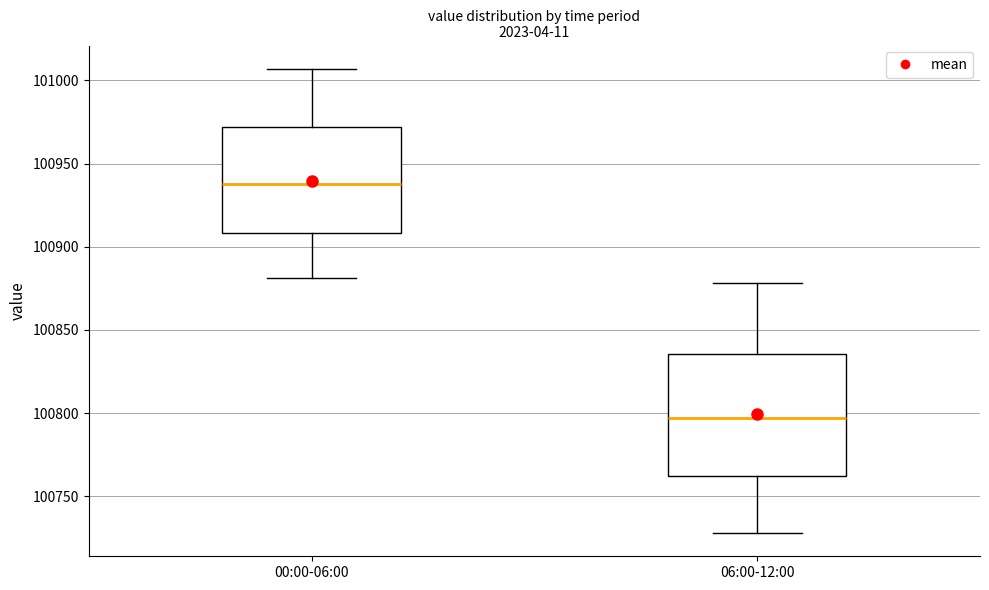

Reading left to right, transcribe this box plot: for each box, give where its median line is, the range the box spans, and where its two whiskers end, as read against the y-axis. The values are not printed on the chart, so give them approximately, as read against the axis.

00:00-06:00: median 100940, box 100910 to 100970, whiskers 100880 to 101005
06:00-12:00: median 100795, box 100760 to 100835, whiskers 100730 to 100880